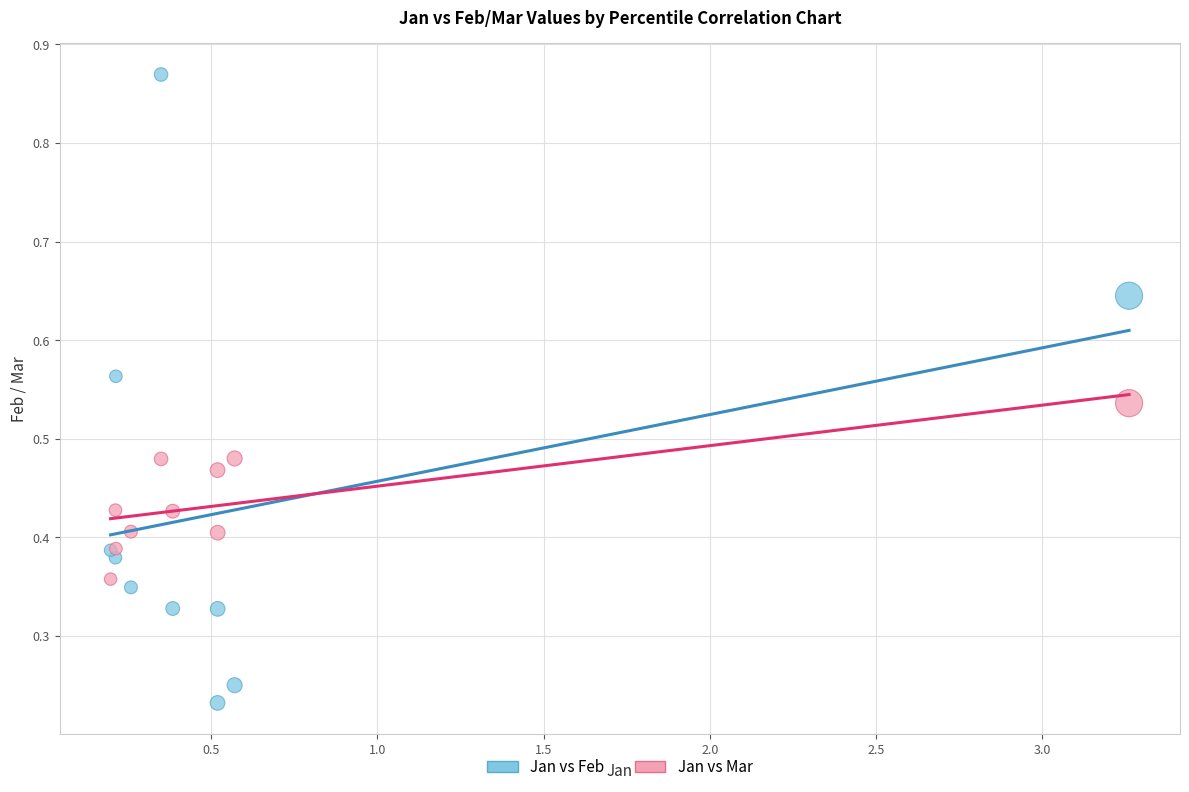

Which series has the widest spread of Y values?

Jan vs Feb